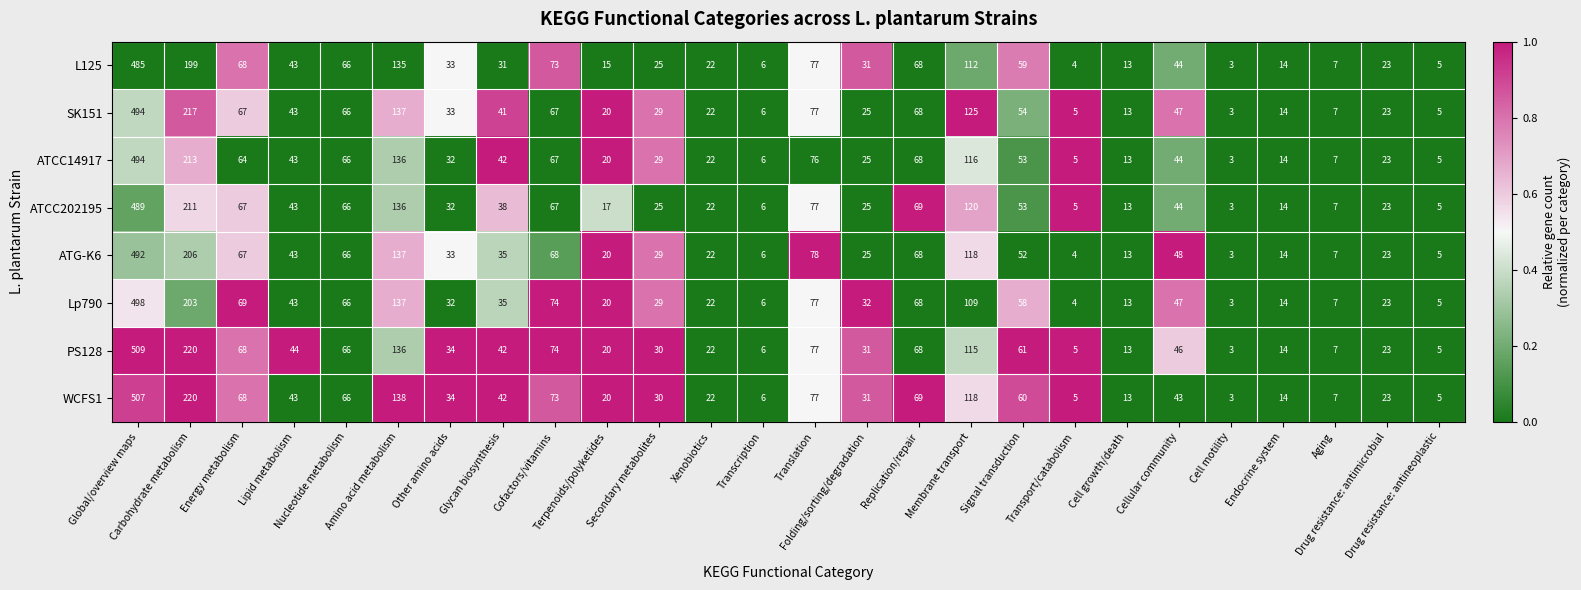

What is the difference between the maximum and minimum values in the SK151 series?

491